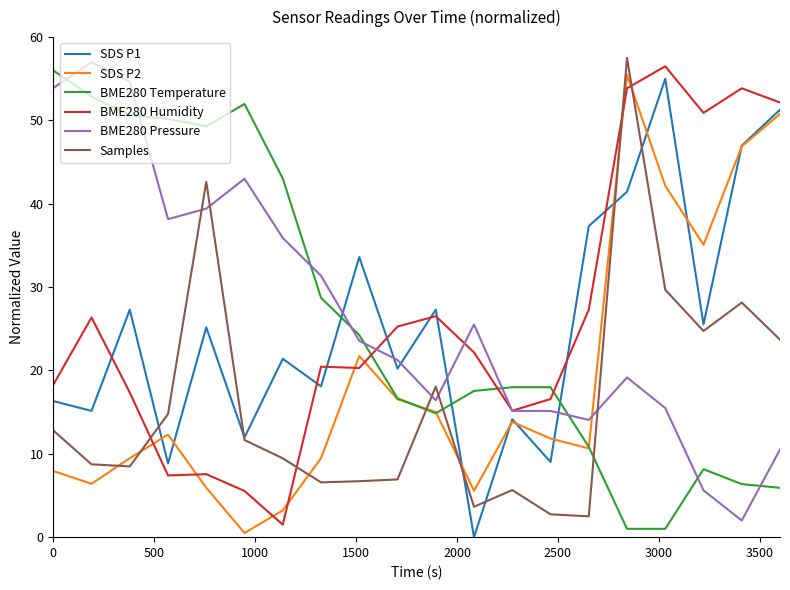

What is the greatest value displayed?

57.5